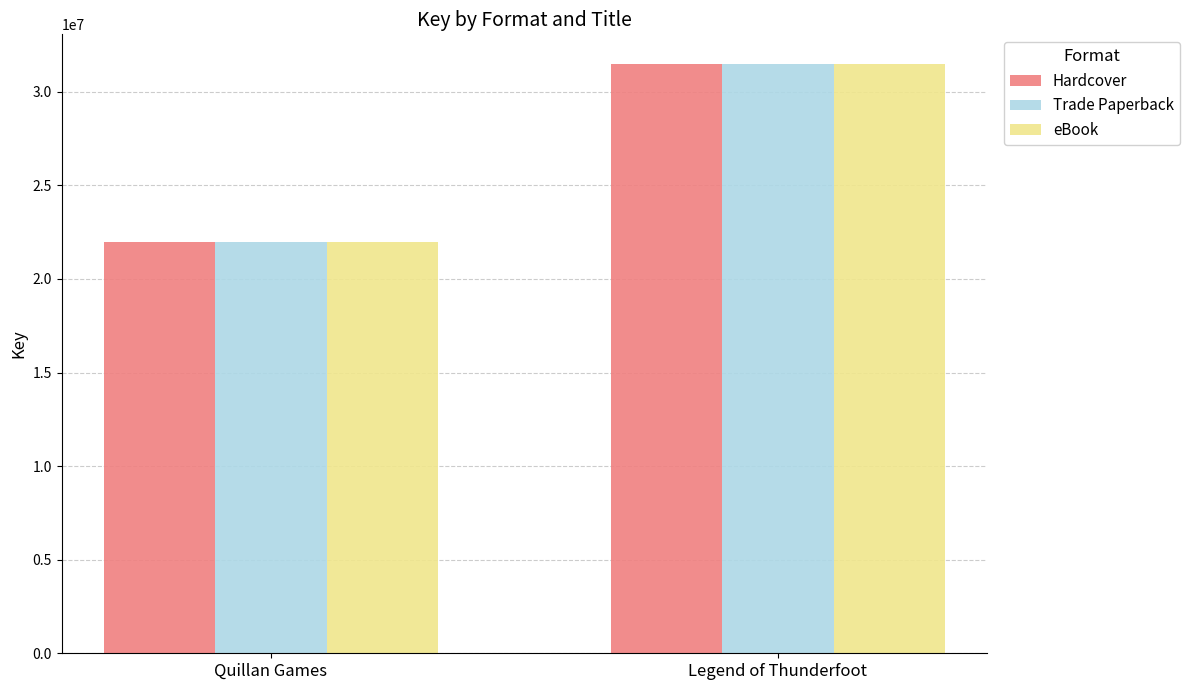

Reading left to right, what are all the values shown in this chart?

Hardcover: Quillan Games=21987940	Legend of Thunderfoot=31498091
Trade Paperback: Quillan Games=21987940	Legend of Thunderfoot=31498091
eBook: Quillan Games=21987940	Legend of Thunderfoot=31498091